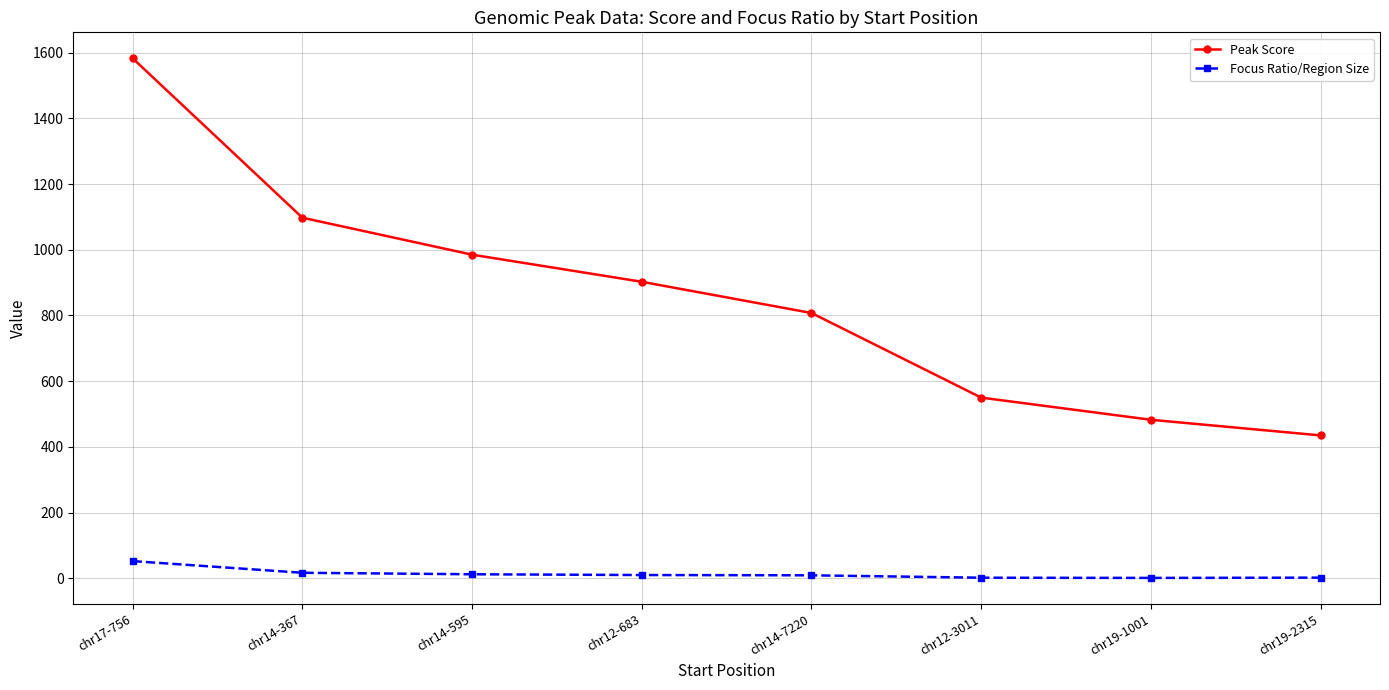

What is the total value across all series at chr19-1001?

483.9